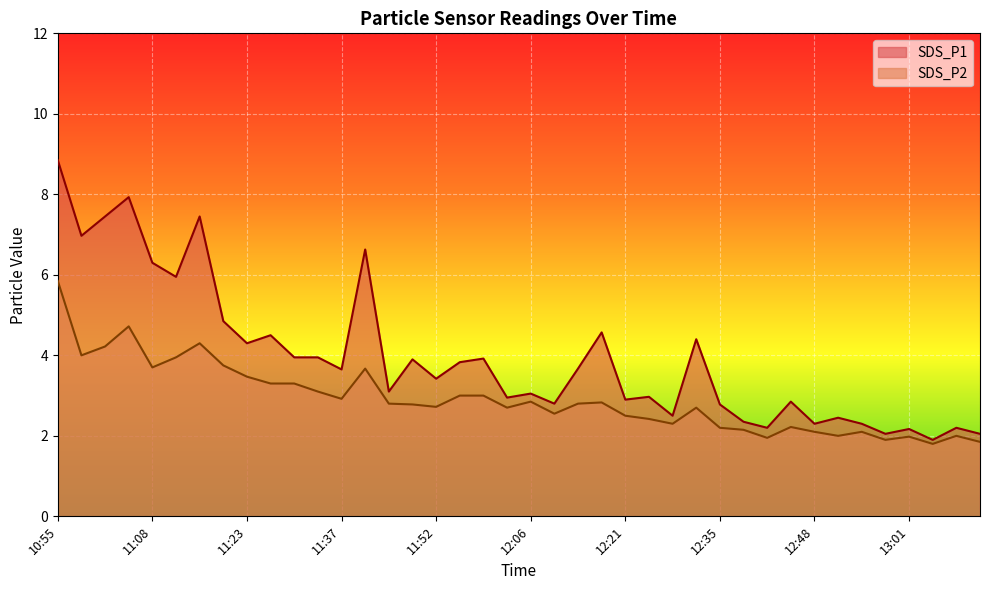

Reading left to right, what are all the values shown in this chart?

SDS_P1: 8.8	7.0	7.5	7.9	6.3	6.0	7.5	4.8	4.3	4.5	4.0	4.0	3.6	6.6	3.1	3.9	3.4	3.8	3.9	3.0	3.0	2.8	3.7	4.6	2.9	3.0	2.5	4.4	2.8	2.4	2.2	2.9	2.3	2.5	2.3	2.0	2.2	1.9	2.2	2.0
SDS_P2: 5.8	4.0	4.2	4.7	3.7	4.0	4.3	3.8	3.5	3.3	3.3	3.1	2.9	3.7	2.8	2.8	2.7	3.0	3.0	2.7	2.9	2.5	2.8	2.8	2.5	2.4	2.3	2.7	2.2	2.1	1.9	2.2	2.1	2.0	2.1	1.9	2.0	1.8	2.0	1.9